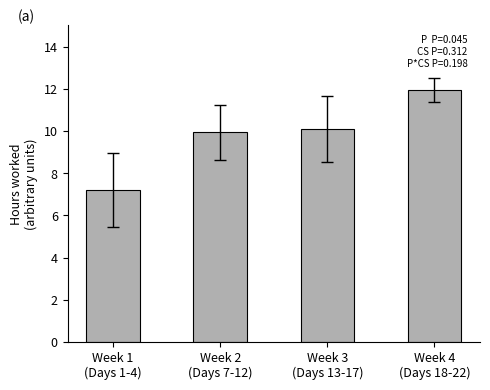

Where does the data first go above 10?

Week 3
(Days 13-17)